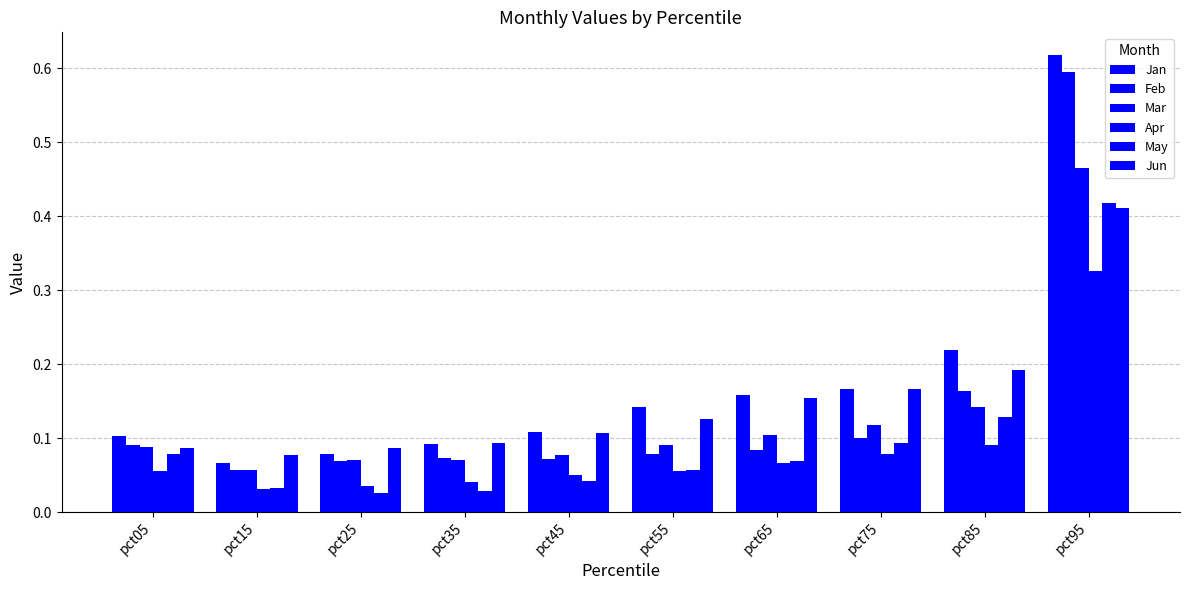

True or false: Jun has a value of 0.0 at pct45.

False